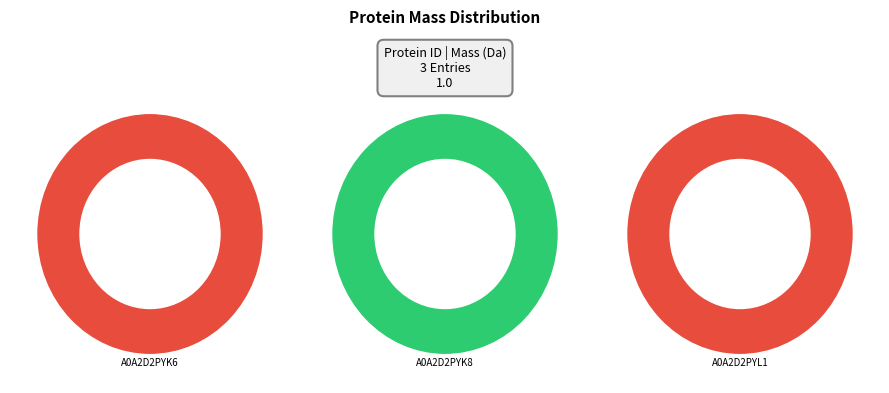

To the nearest percent, what is the difference between the largest and smallest slice percentages?

60%